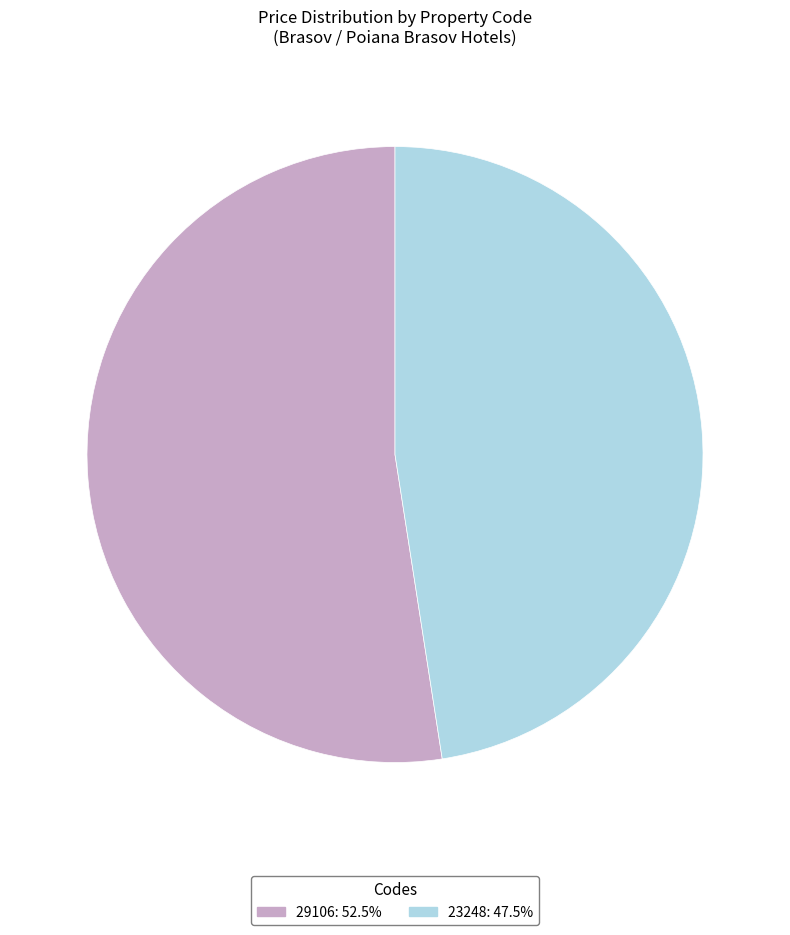

Is it true that 23248 is 48% of the pie?

True